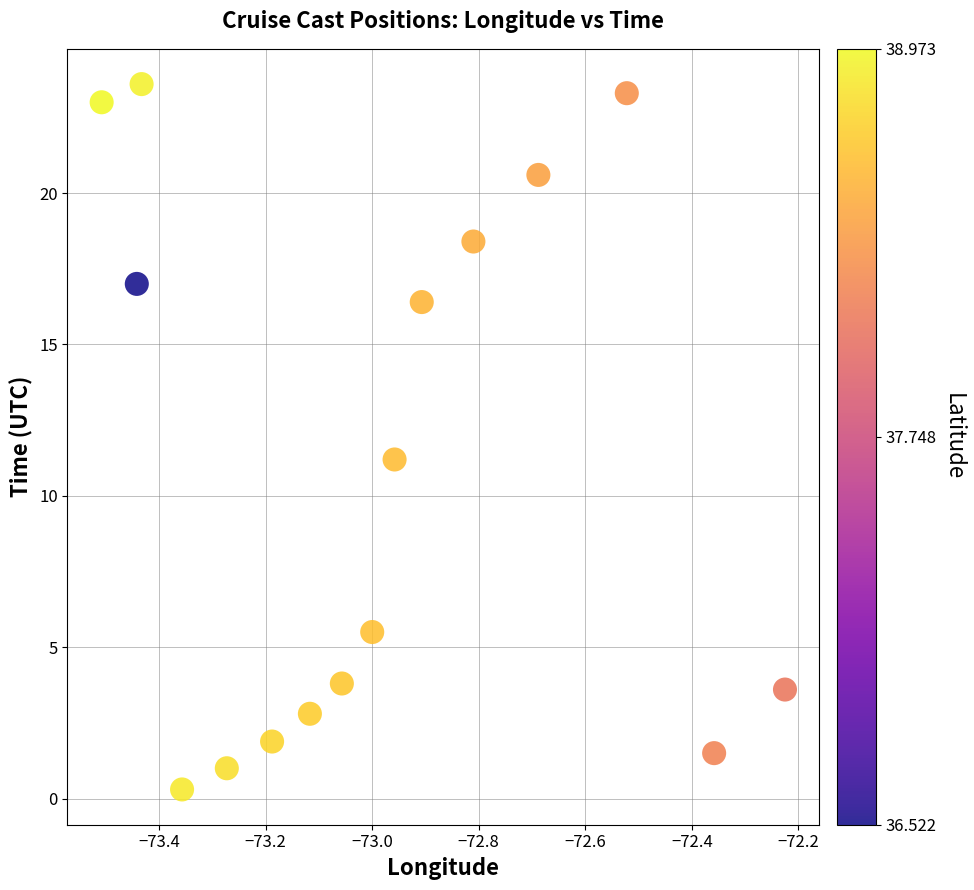

What is the range of X values (max minus min)?

1.3